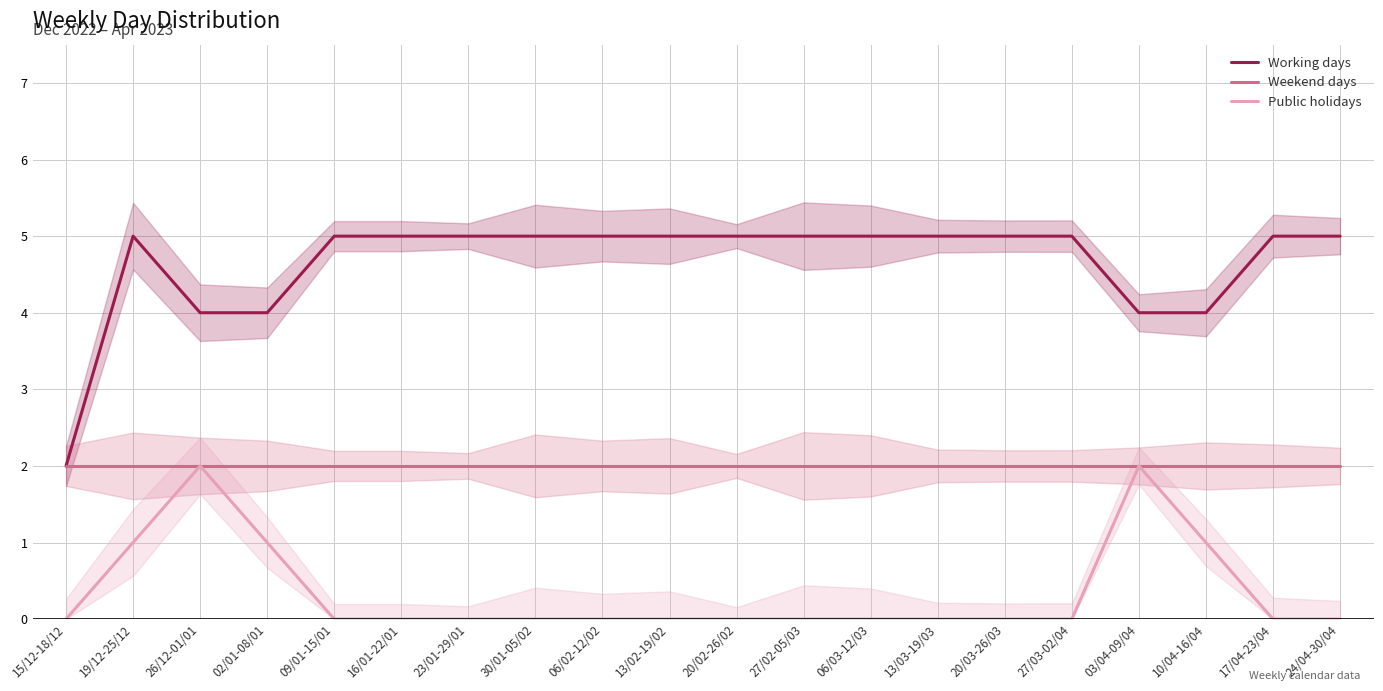

Count the number of data series in this chart.

3